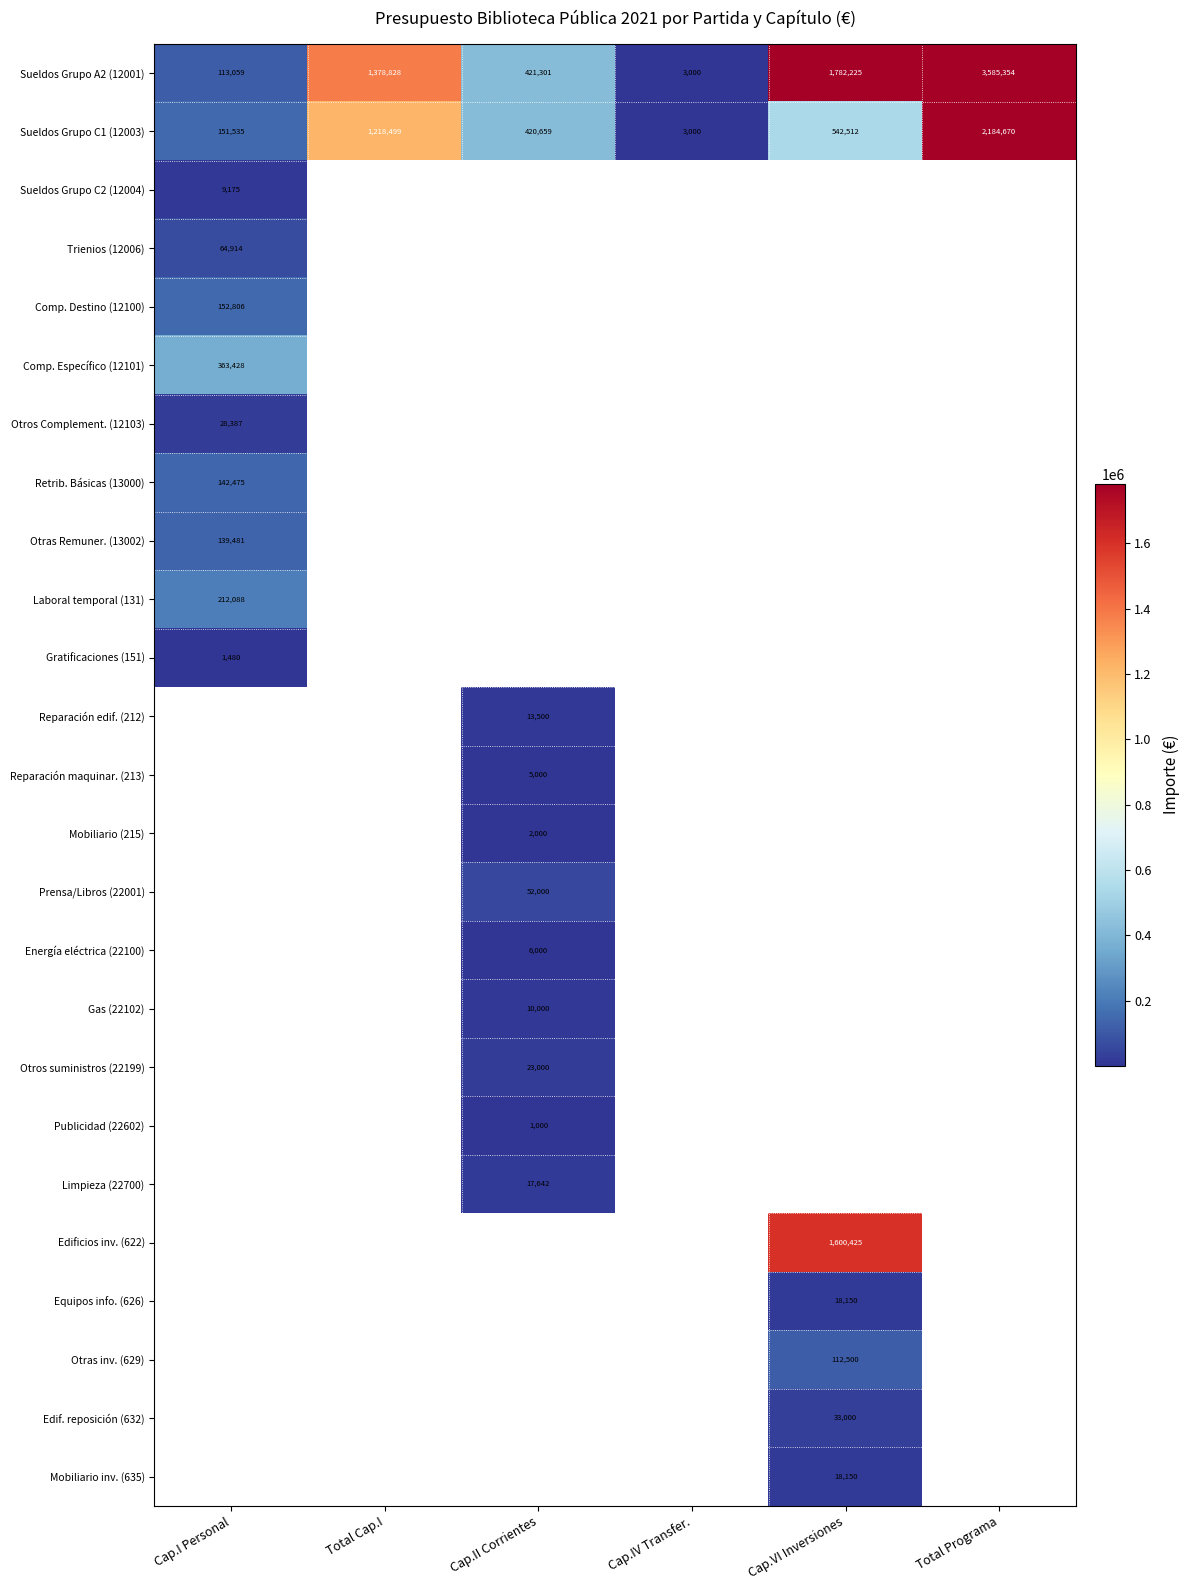

What is the minimum value shown in the chart?

1000.0